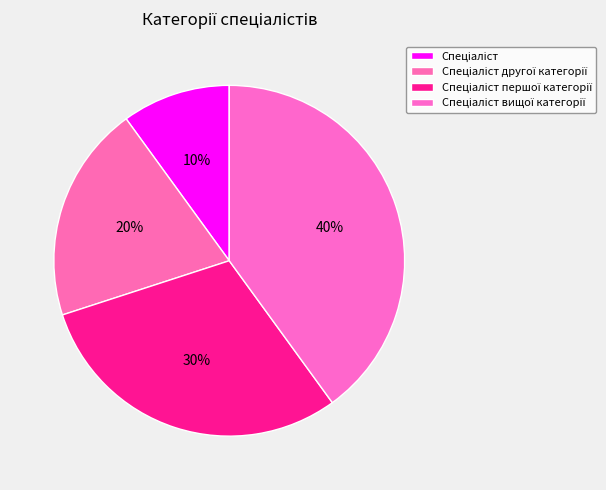

Which has a higher value, Спеціаліст першої категорії or Спеціаліст вищої категорії?

Спеціаліст вищої категорії